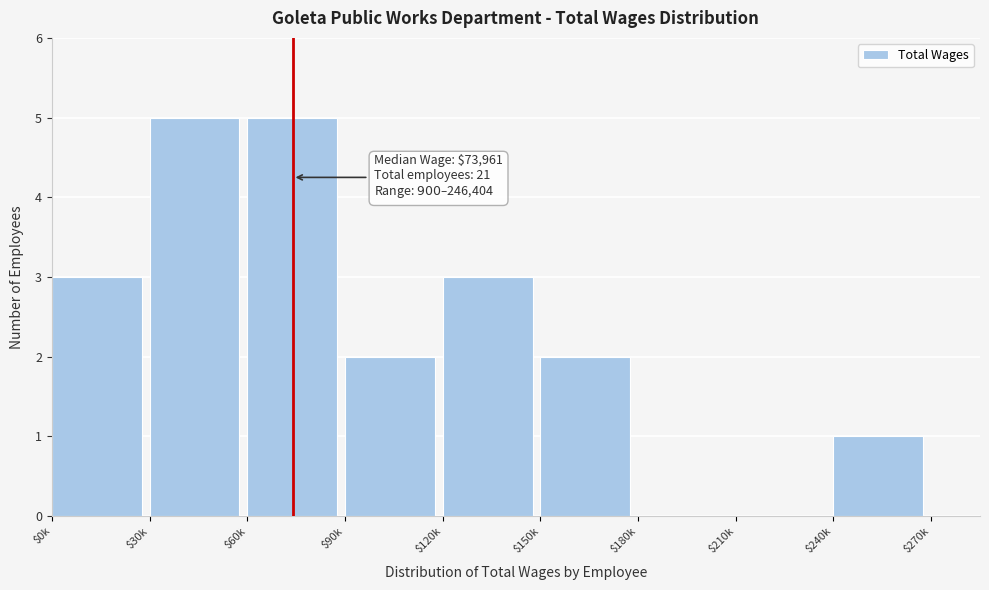

What is the maximum value shown in the chart?

5